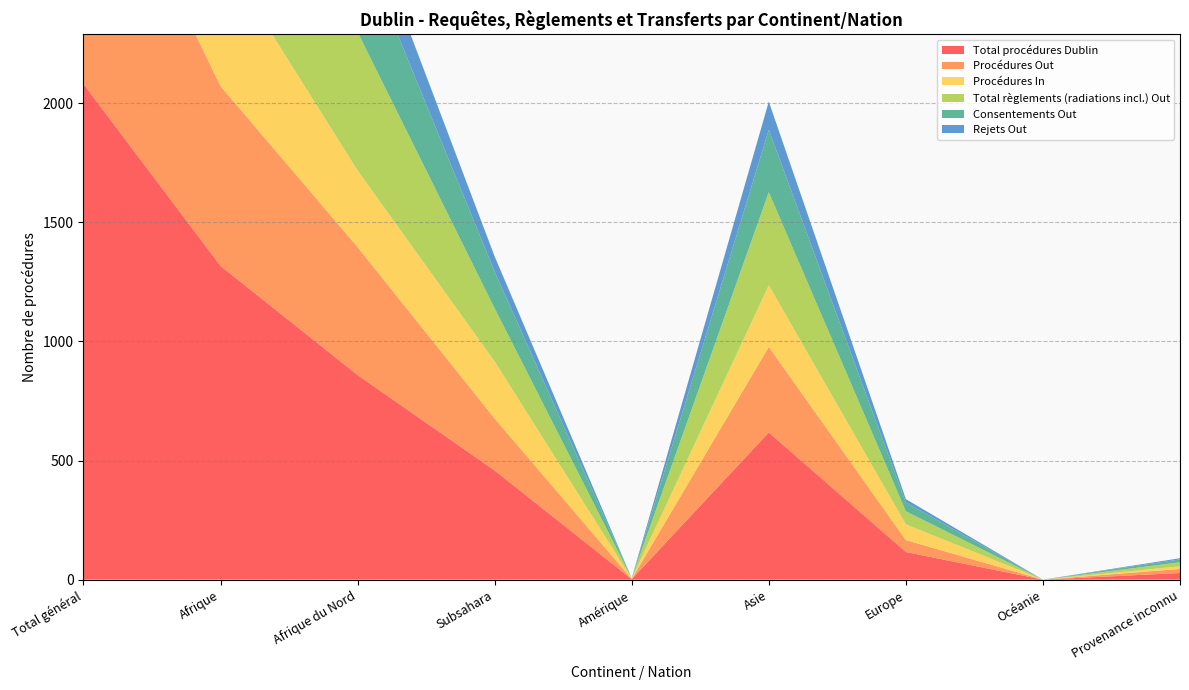

Reading left to right, what are all the values shown in this chart?

Total procédures Dublin: 2081	1317	859	458	2	618	116	0	28
Procédures Out: 1182	755	537	218	1	359	50	0	17
Procédures In: 899	562	322	240	1	259	66	0	11
Total règlements (radiations incl.) Out: 1269	804	581	223	2	391	55	0	17
Consentements Out: 866	555	401	154	0	262	37	0	12
Rejets Out: 377	240	176	64	0	118	14	0	5